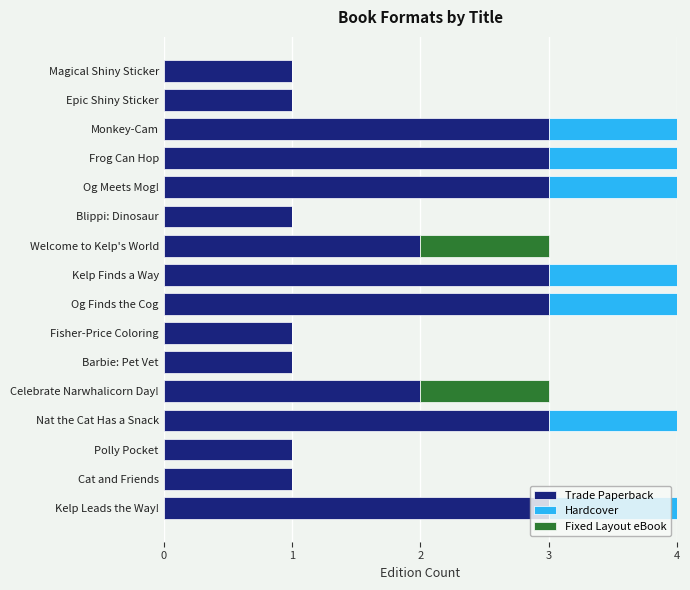

How many groups of bars are there?

16